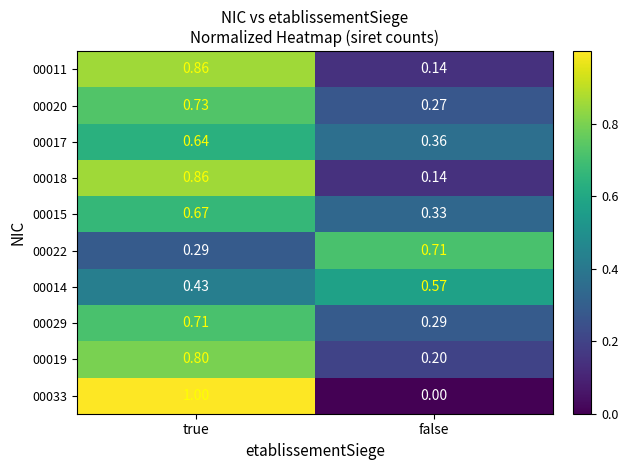

What is the total value across all series at false?

3.0